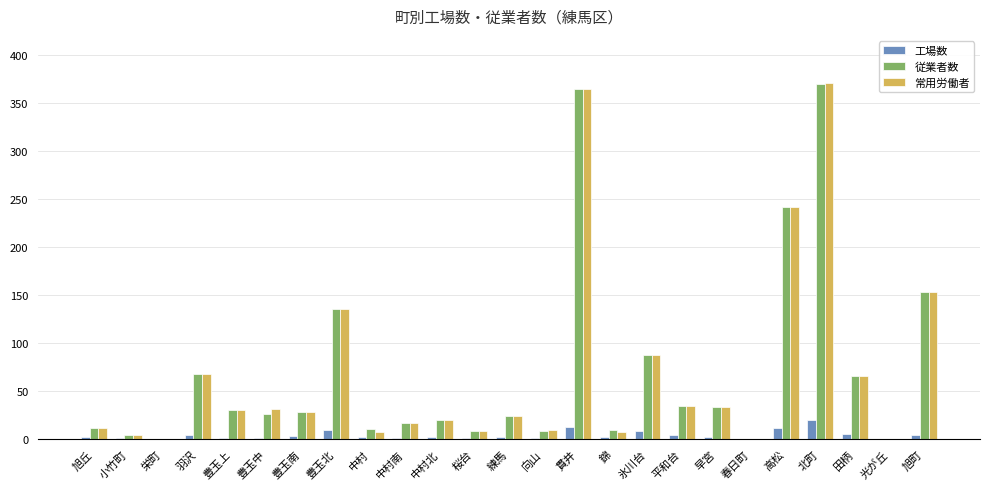

At which label does 従業者数 first exceed 26?

羽沢